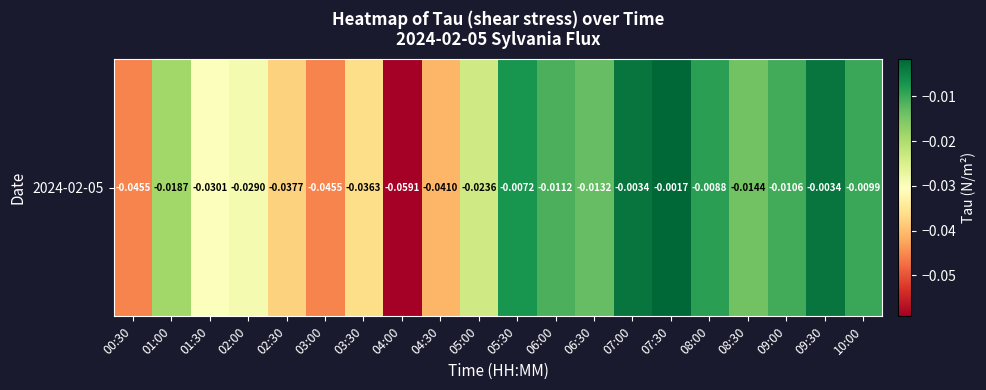

Which category has the lowest value across all series?

04:00